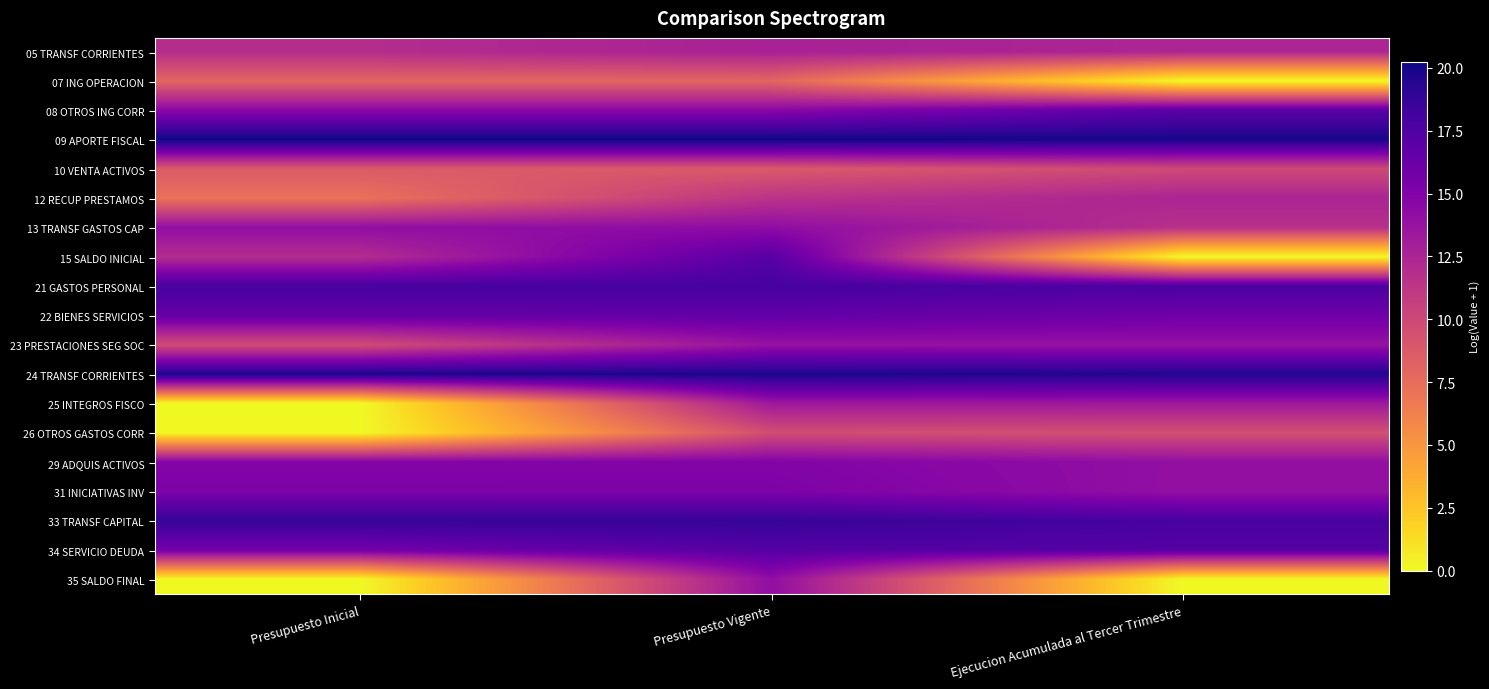

At Presupuesto Inicial, list the series in order from largest to smallest.

09 APORTE FISCAL, 24 TRANSF CORRIENTES, 33 TRANSF CAPITAL, 21 GASTOS PERSONAL, 22 BIENES SERVICIOS, 34 SERVICIO DEUDA, 31 INICIATIVAS INV, 29 ADQUIS ACTIVOS, 08 OTROS ING CORR, 13 TRANSF GASTOS CAP, 15 SALDO INICIAL, 05 TRANSF CORRIENTES, 23 PRESTACIONES SEG SOC, 10 VENTA ACTIVOS, 07 ING OPERACION, 12 RECUP PRESTAMOS, 25 INTEGROS FISCO, 26 OTROS GASTOS CORR, 35 SALDO FINAL